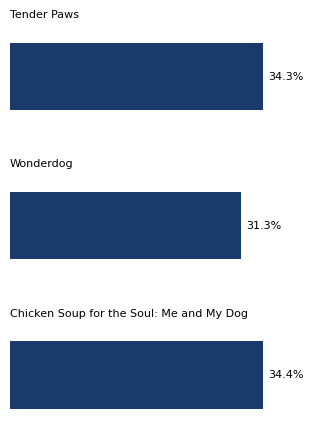

Are the bars horizontal?

Yes